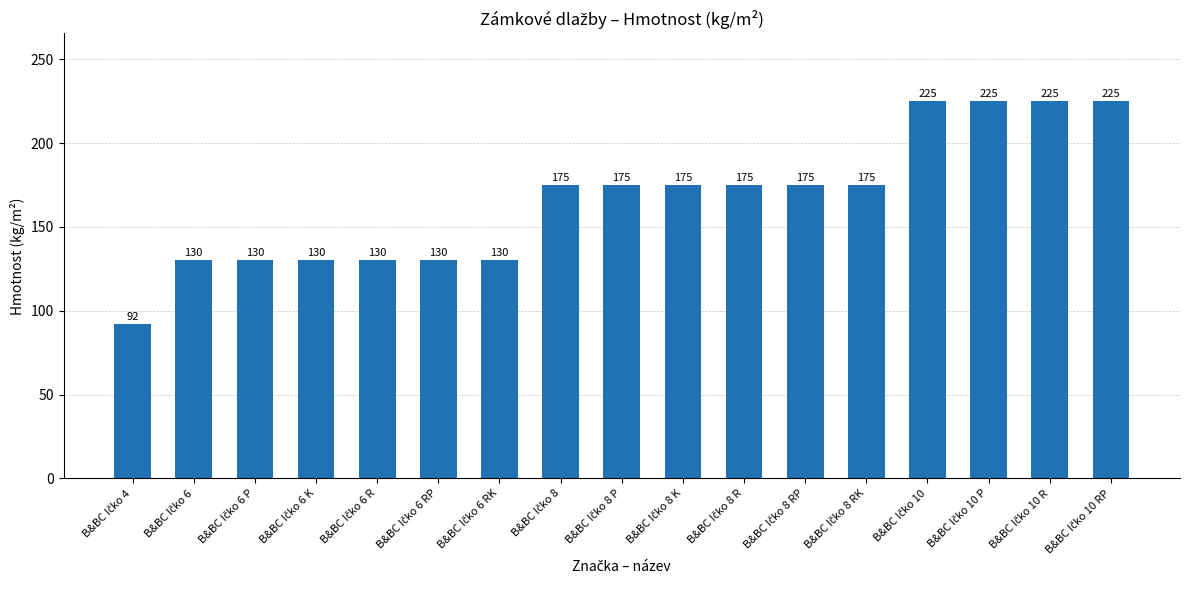

What is the value of the 8th bar from the left?

175